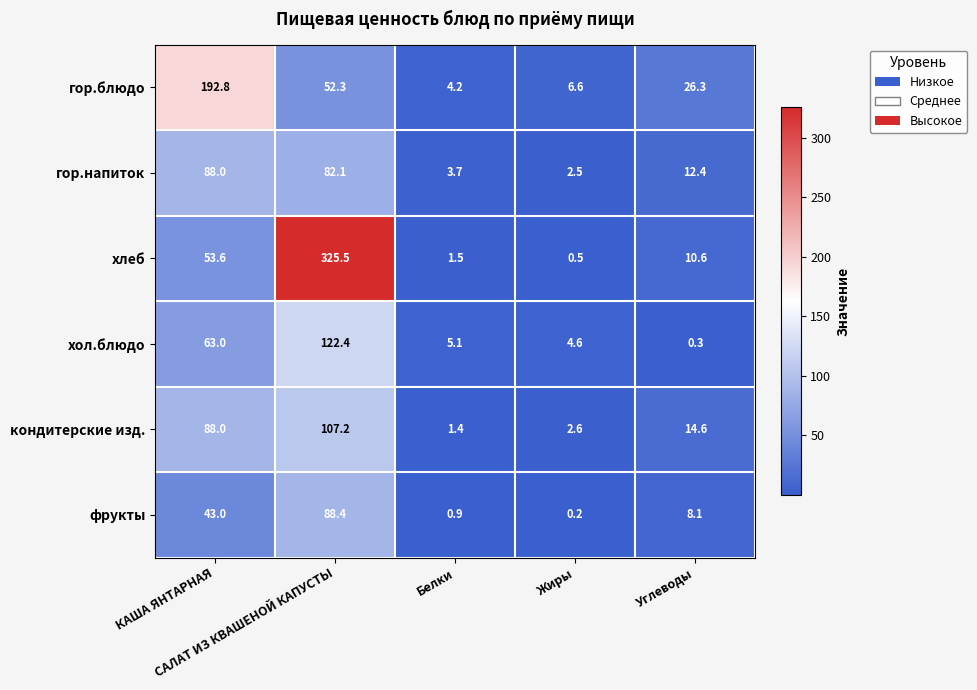

What is the total value across all series at САЛАТ ИЗ КВАШЕНОЙ КАПУСТЫ?

777.9